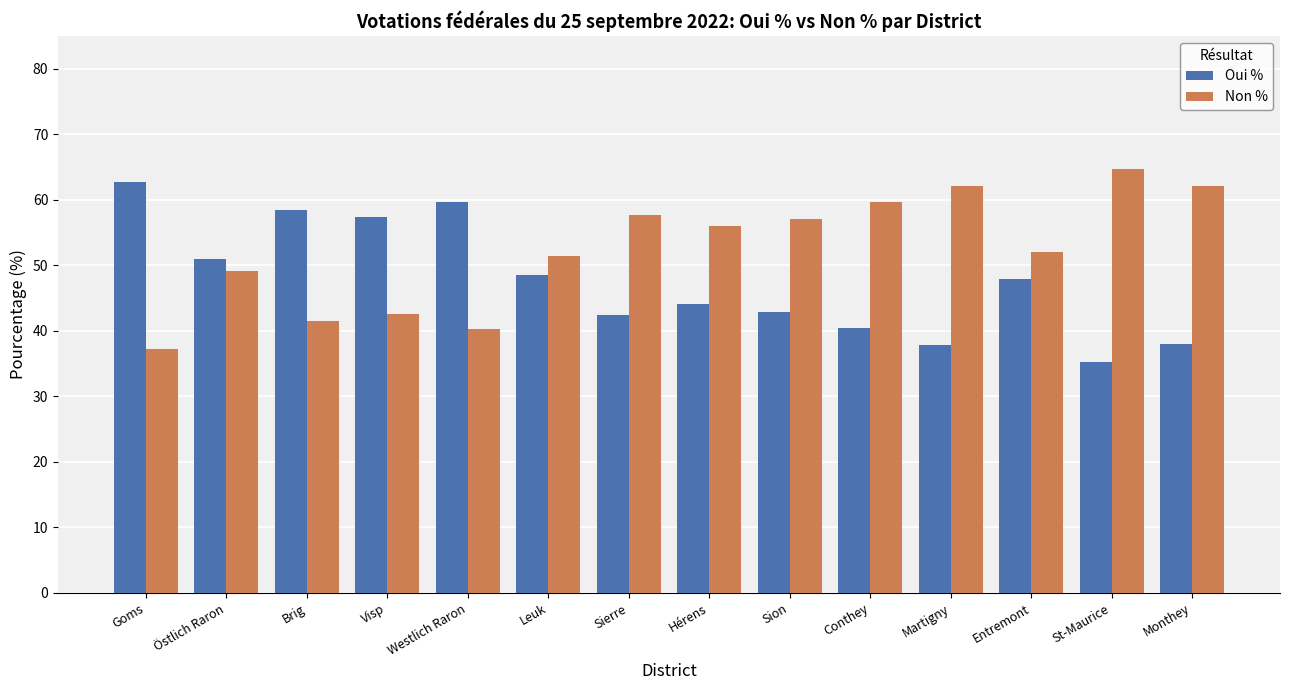

What is the difference between the Oui % values at Monthey and Westlich Raron?

21.8